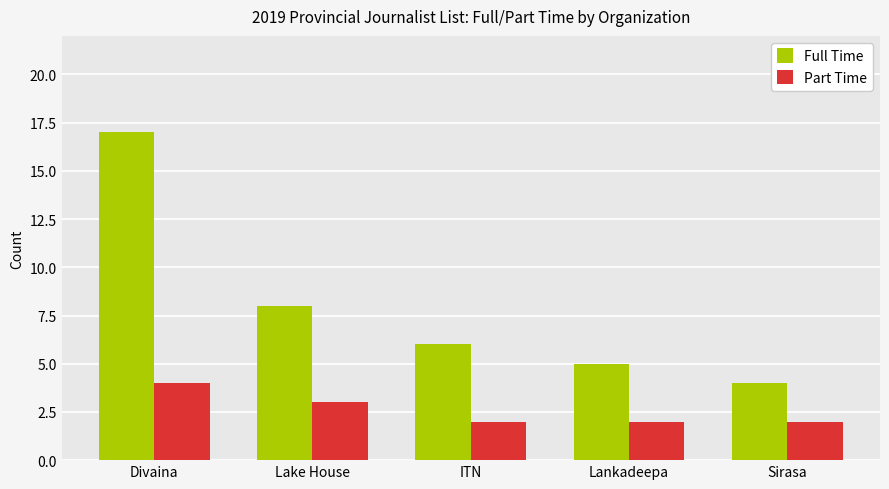

The value of Part Time at Divaina is 4. True or false?

True